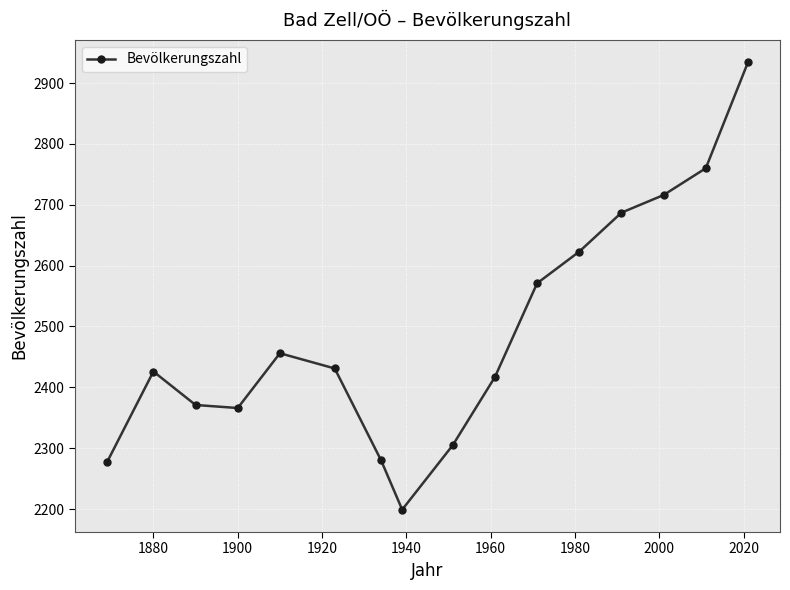

What is the smallest value displayed?

2199